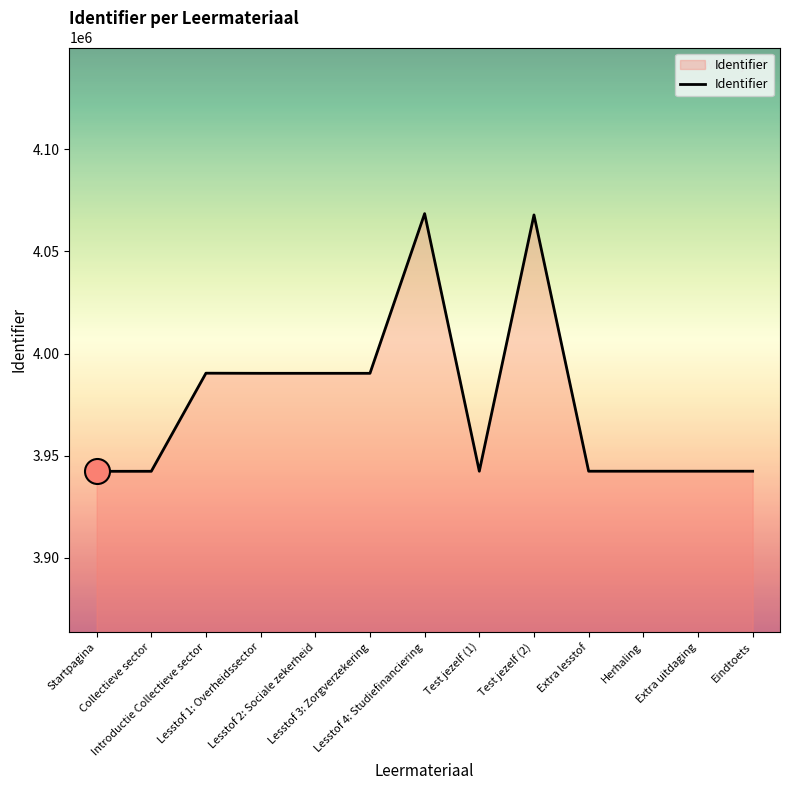

What is the maximum value shown in the chart?

4068520